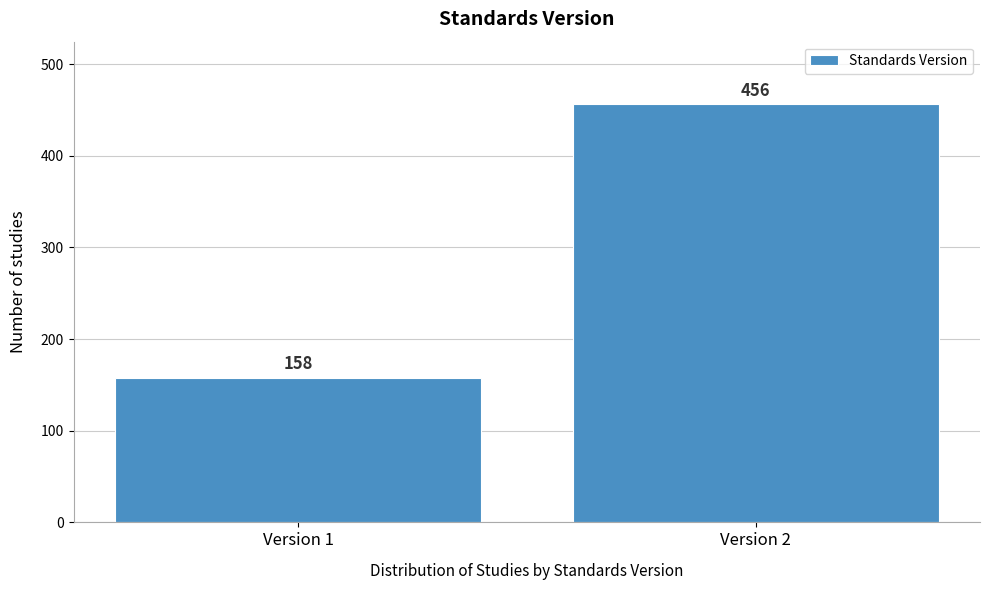

Reading left to right, transcribe all the data shown in this chart.

Version 1=158	Version 2=456